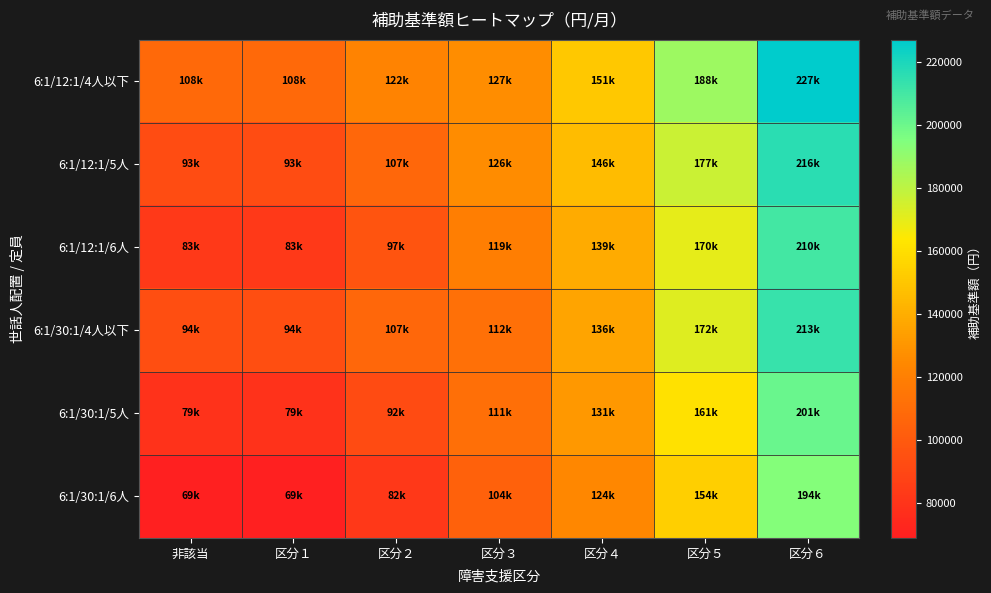

Which has a higher value, 区分４ or 区分５?

区分５